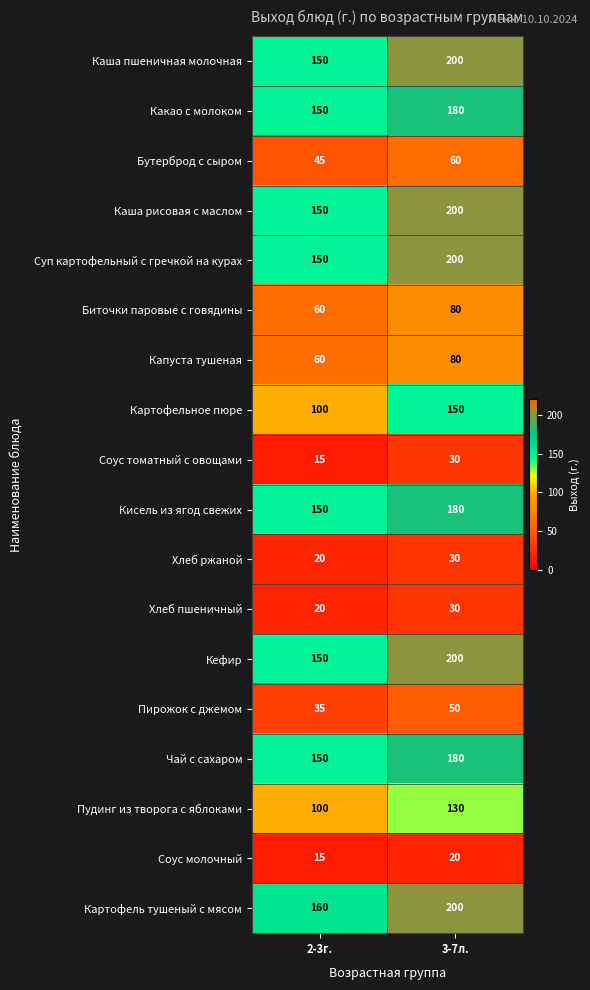

The value of Кефир at 3-7л. is 336. True or false?

False